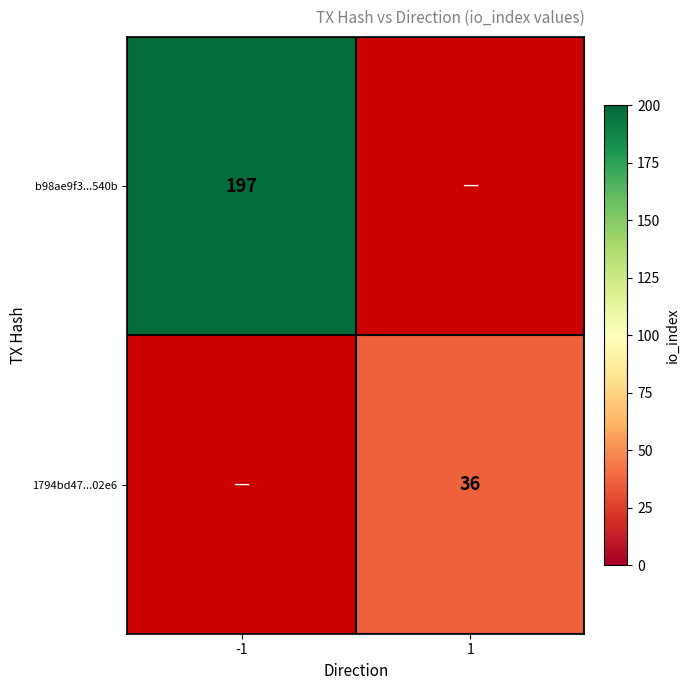

Is it true that b98ae9f3...540b equals 329 at -1?

False